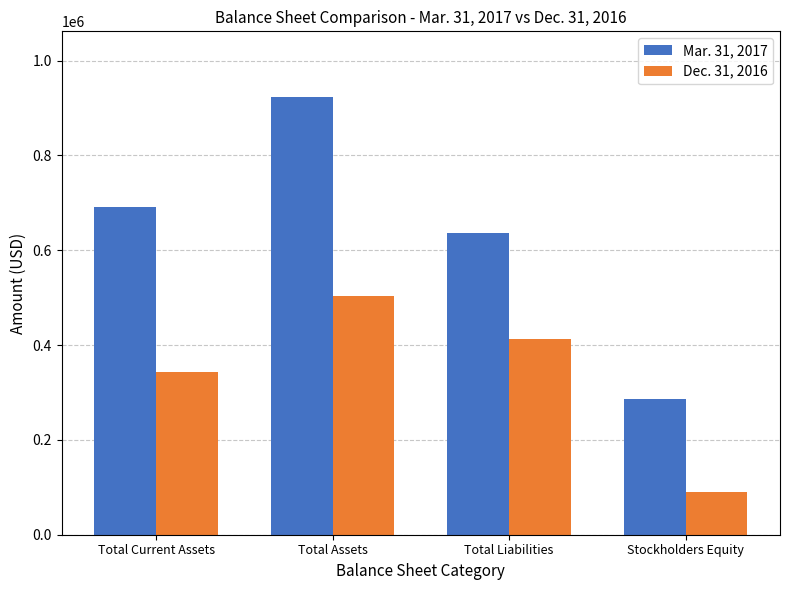

Which series has the largest total across all categories?

Mar. 31, 2017